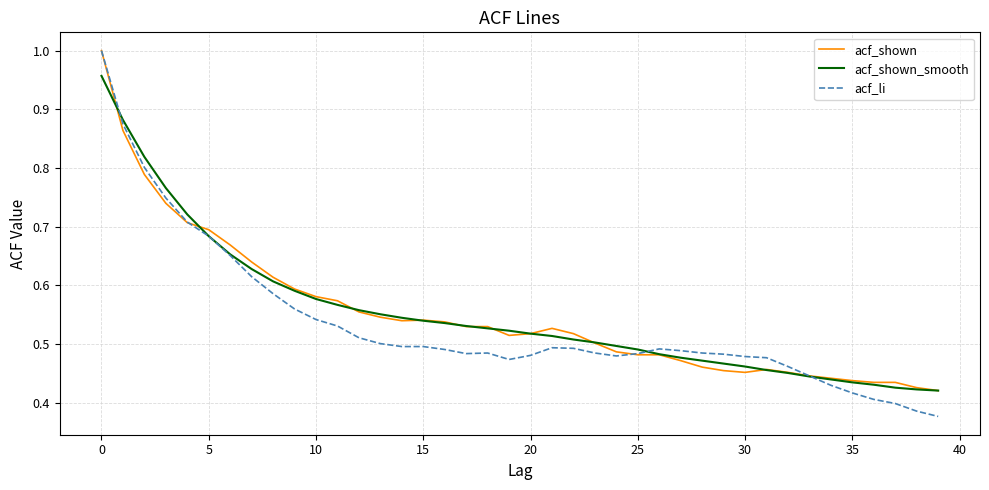

Which series has the widest spread of values?

acf_li